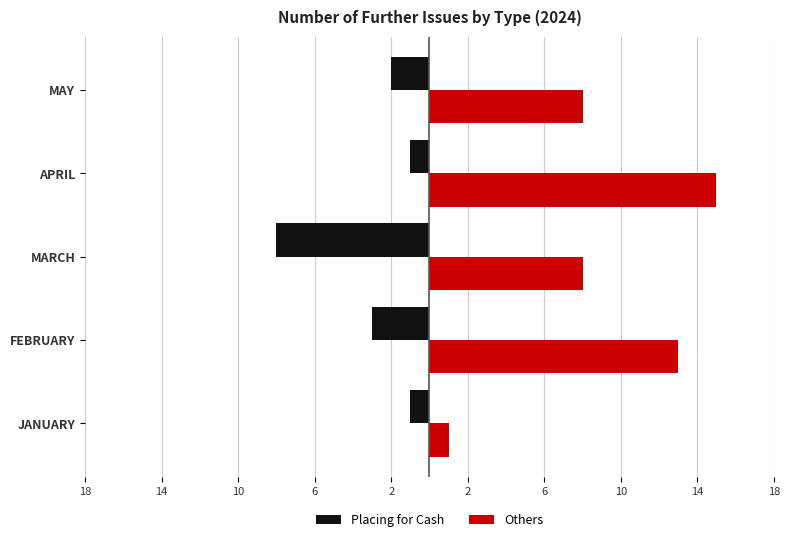

What are all the series names shown in the legend?

Placing for Cash, Others